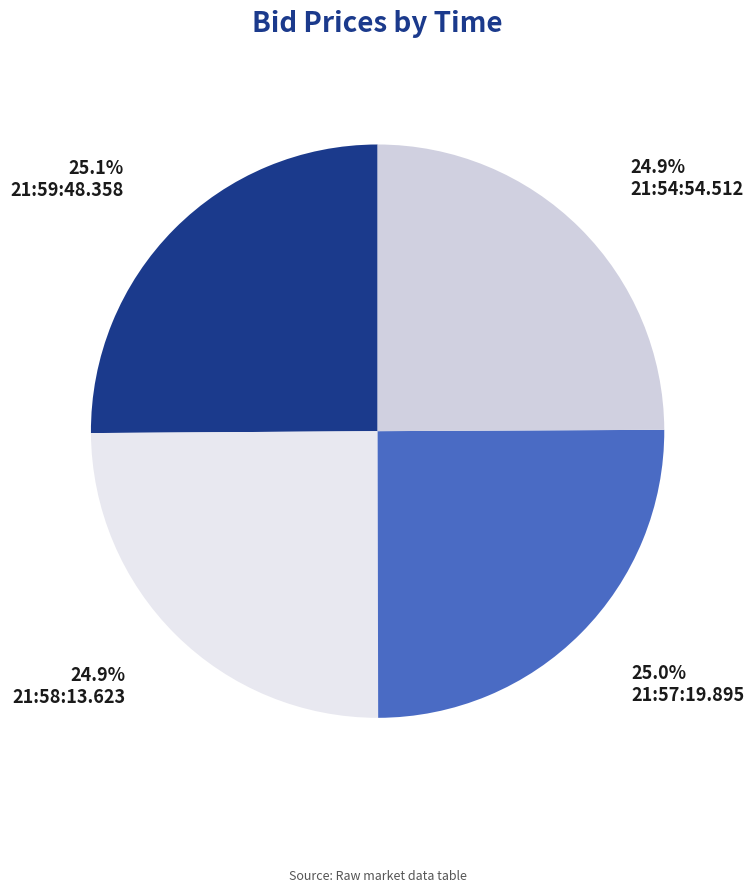

Is 21:58:13.623 the majority of the pie?

No